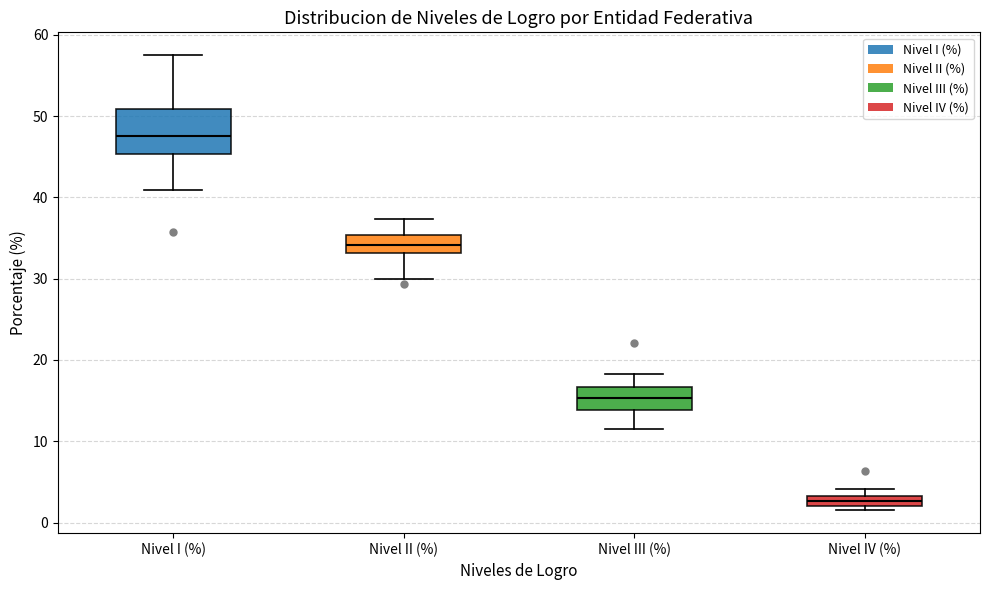

Which box's median line is the lowest?

Nivel IV (%)